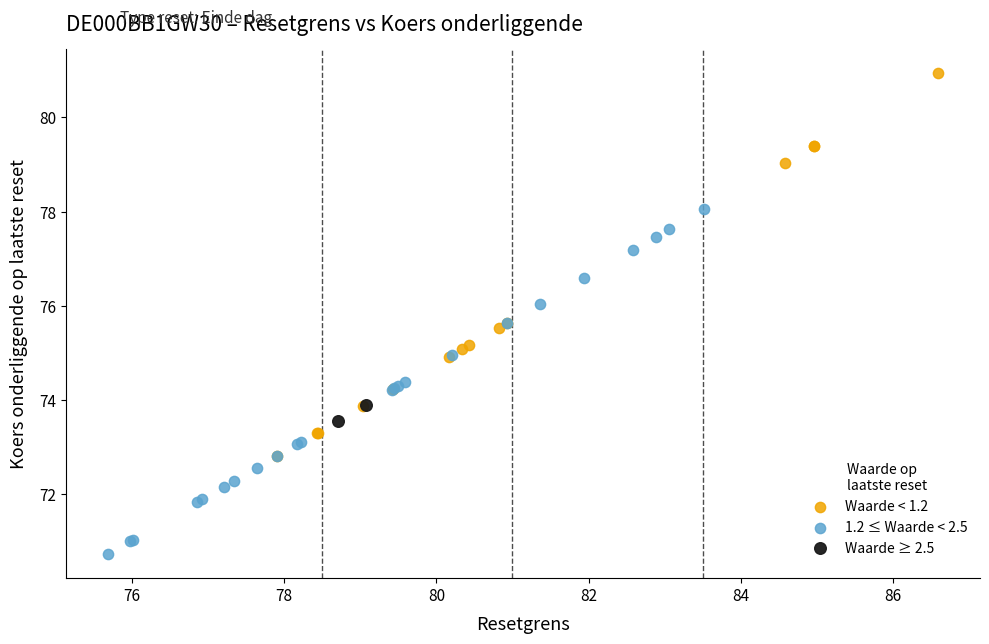

What are all the series names shown in the legend?

Waarde < 1.2, 1.2 ≤ Waarde < 2.5, Waarde ≥ 2.5